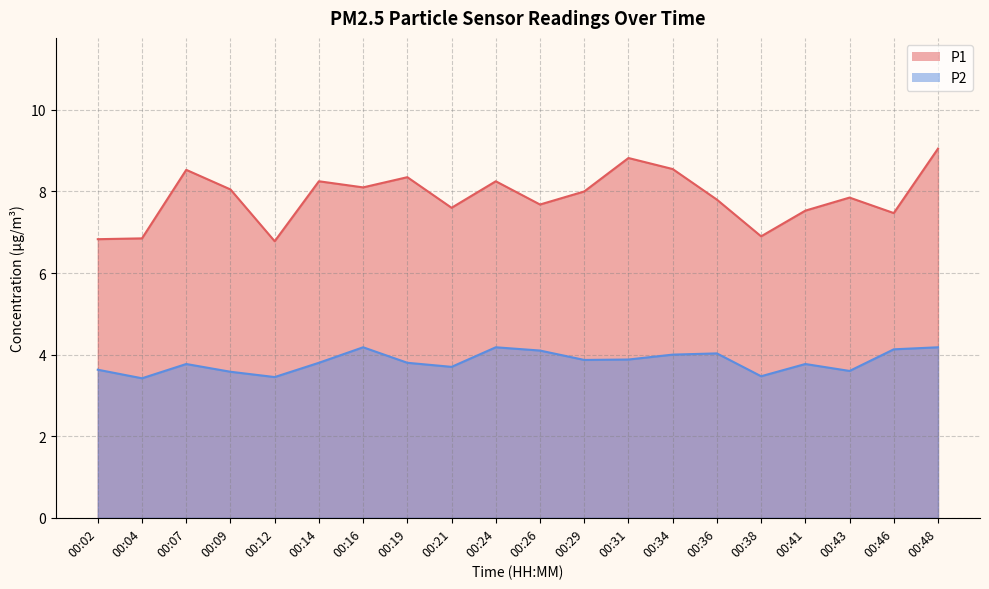

Where does the P1 series first go above 8?

00:07